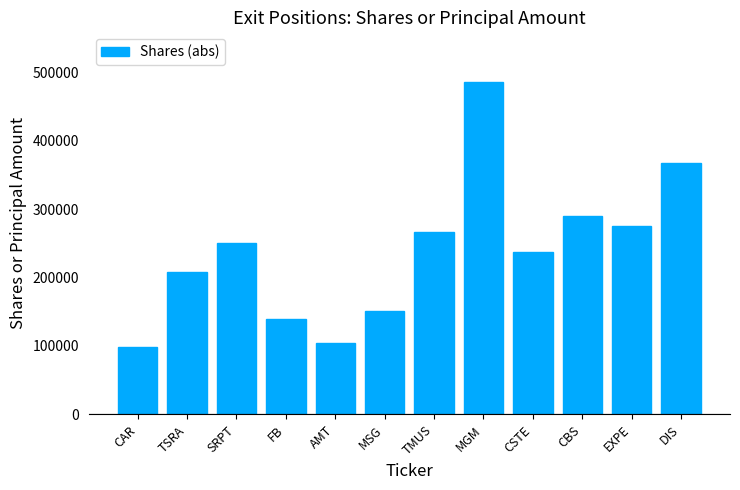

Rank the categories by value from lowest to highest.

CAR, AMT, FB, MSG, TSRA, CSTE, SRPT, TMUS, EXPE, CBS, DIS, MGM